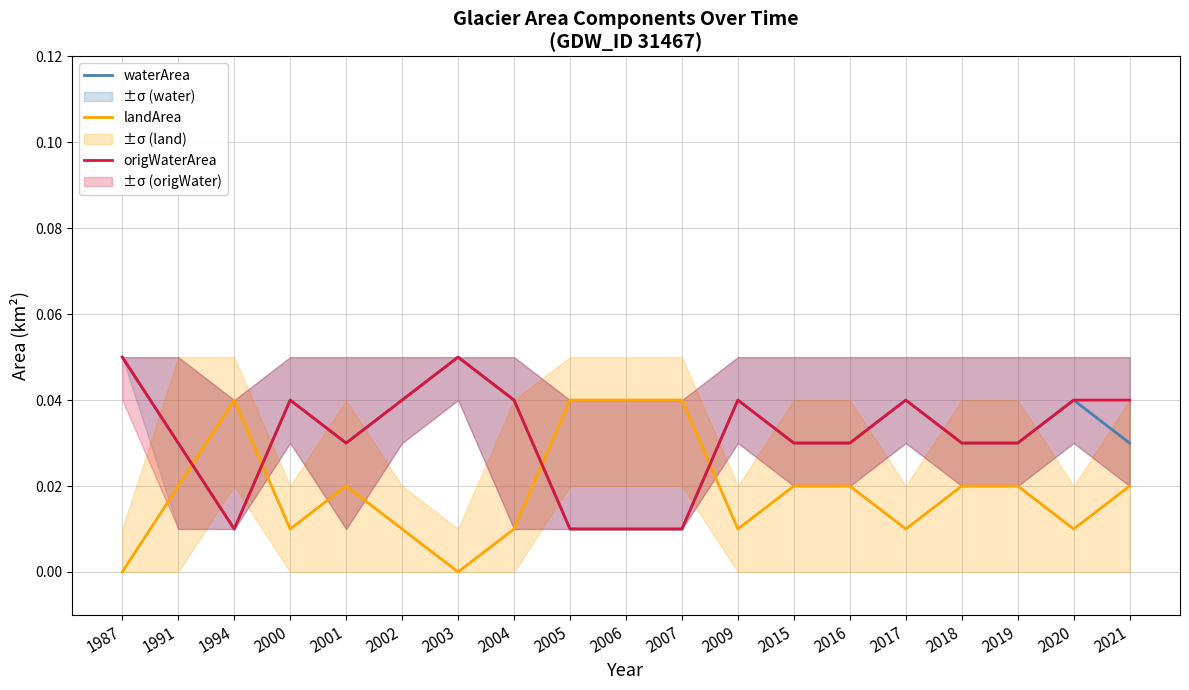

What are all the series names shown in the legend?

waterArea, landArea, origWaterArea